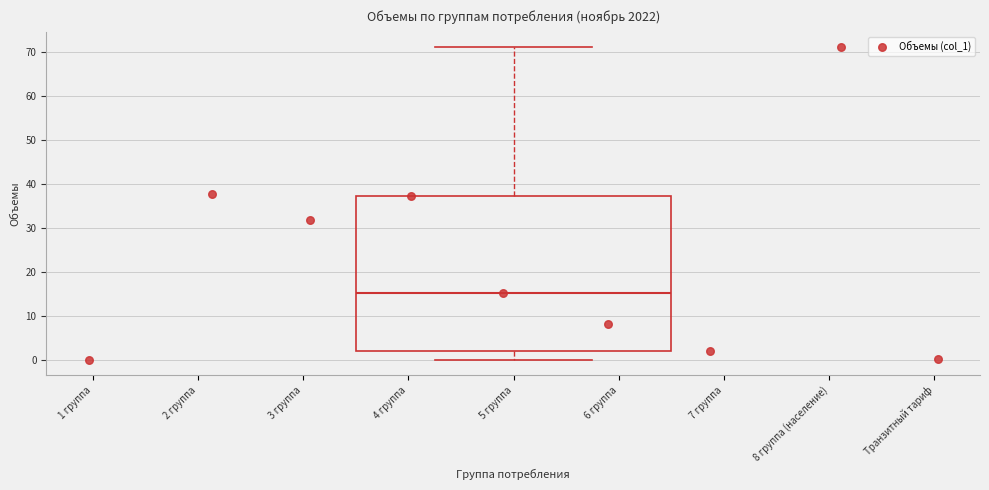

Where is the upper edge of the box for 5 группа on the y-axis? The values are not printed on the chart, so give them approximately, as read against the axis.

37